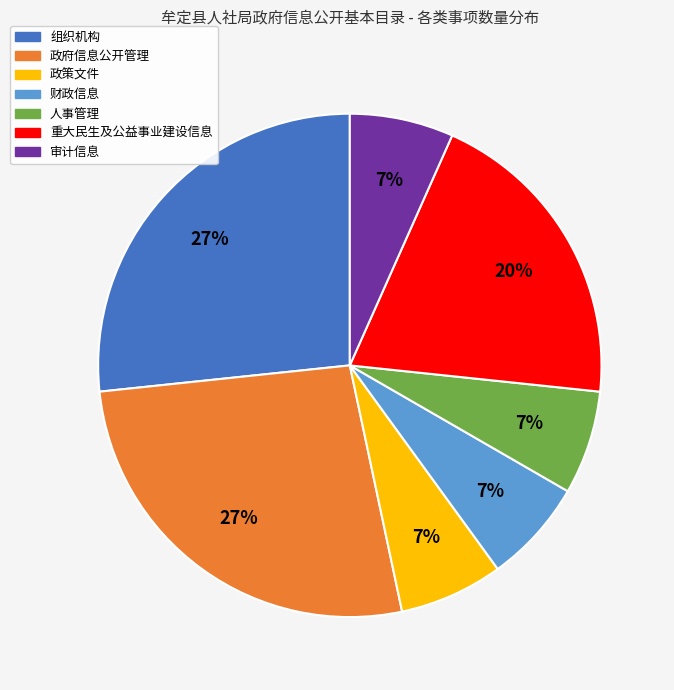

Does any single category account for the majority?

No